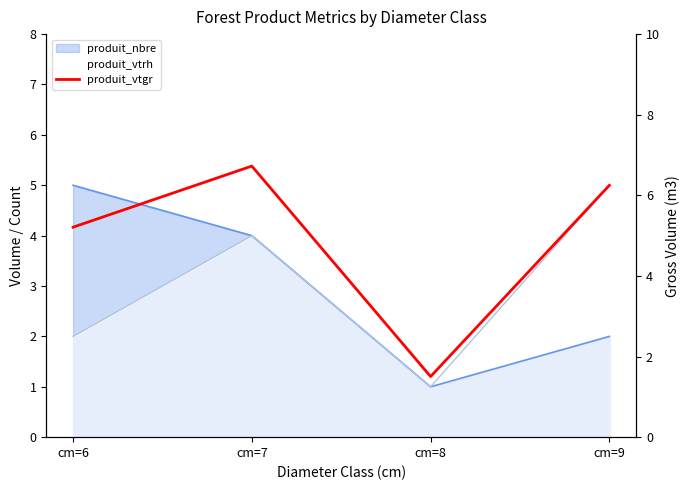

How many lines are shown in the chart?

1